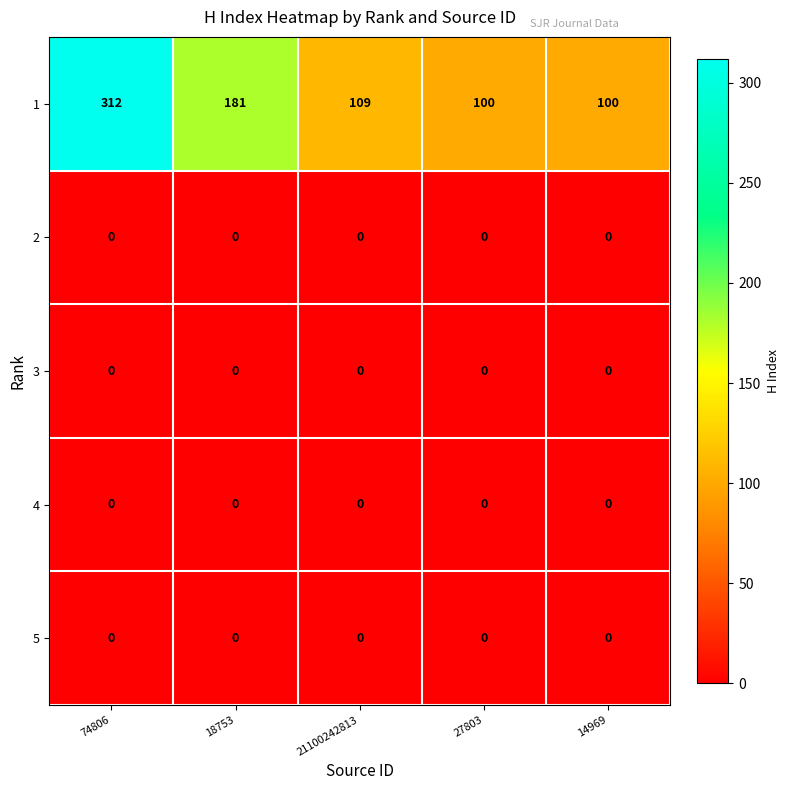

What is the difference between the highest and lowest values at 74806?

312